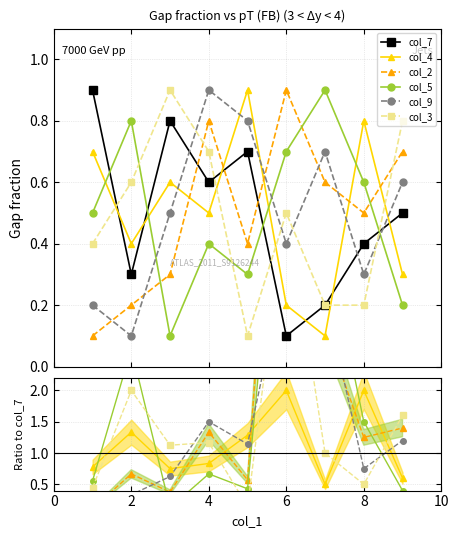

True or false: col_7 has a value of 0.1 at 4.

False